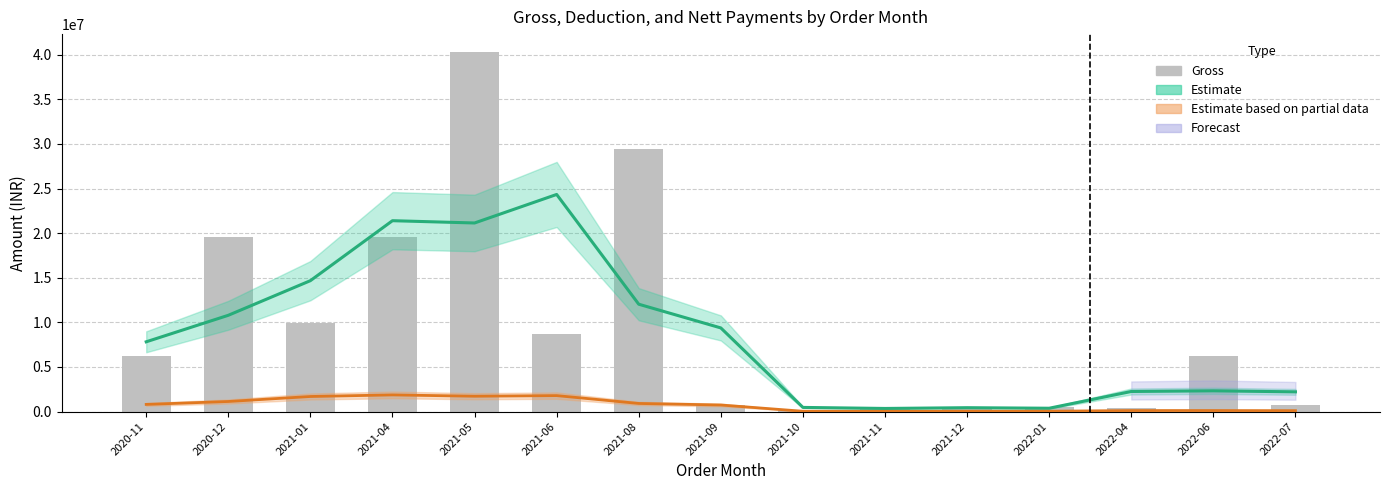

What position from the left is 2022-07?

15